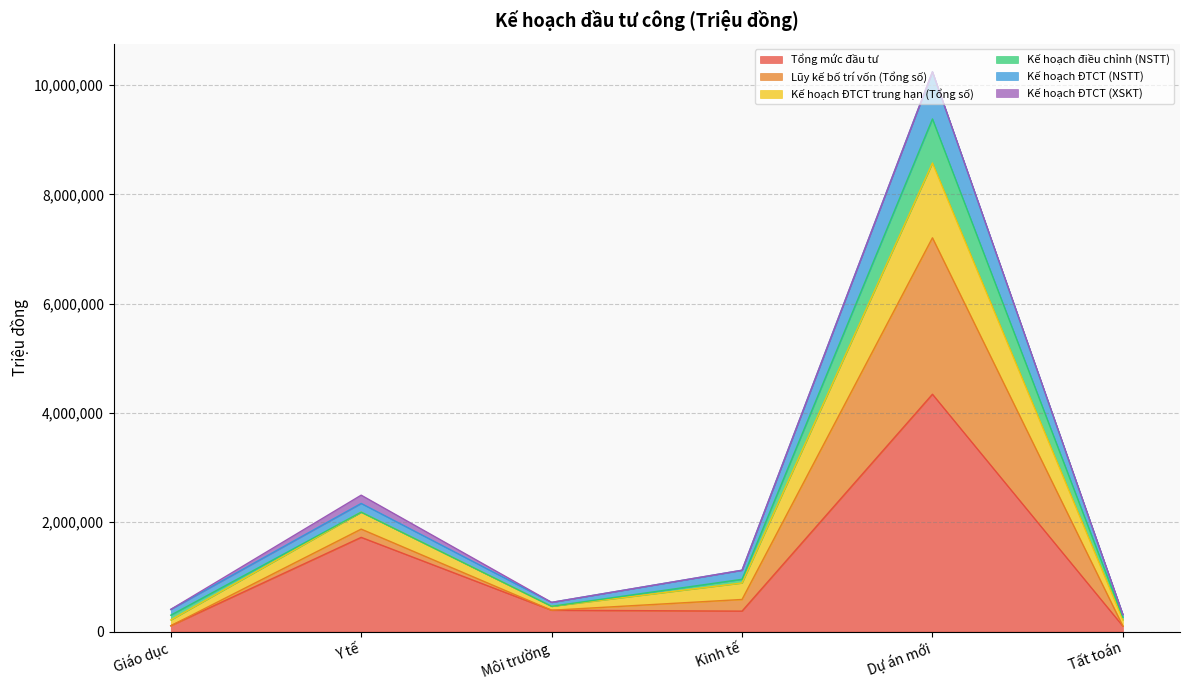

What is the sum of the Tổng mức đầu tư values at Kinh tế and Môi trường?

765465